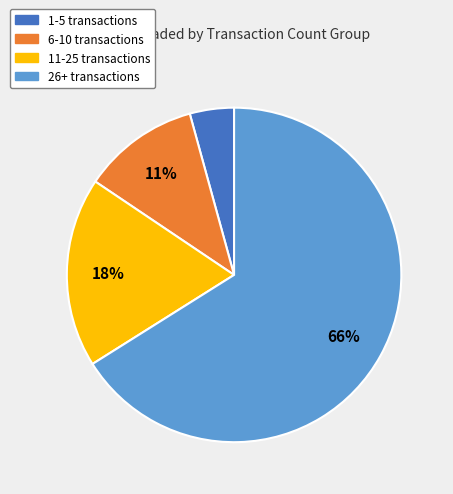

Rank the categories by value from highest to lowest.

26+ transactions, 11-25 transactions, 6-10 transactions, 1-5 transactions